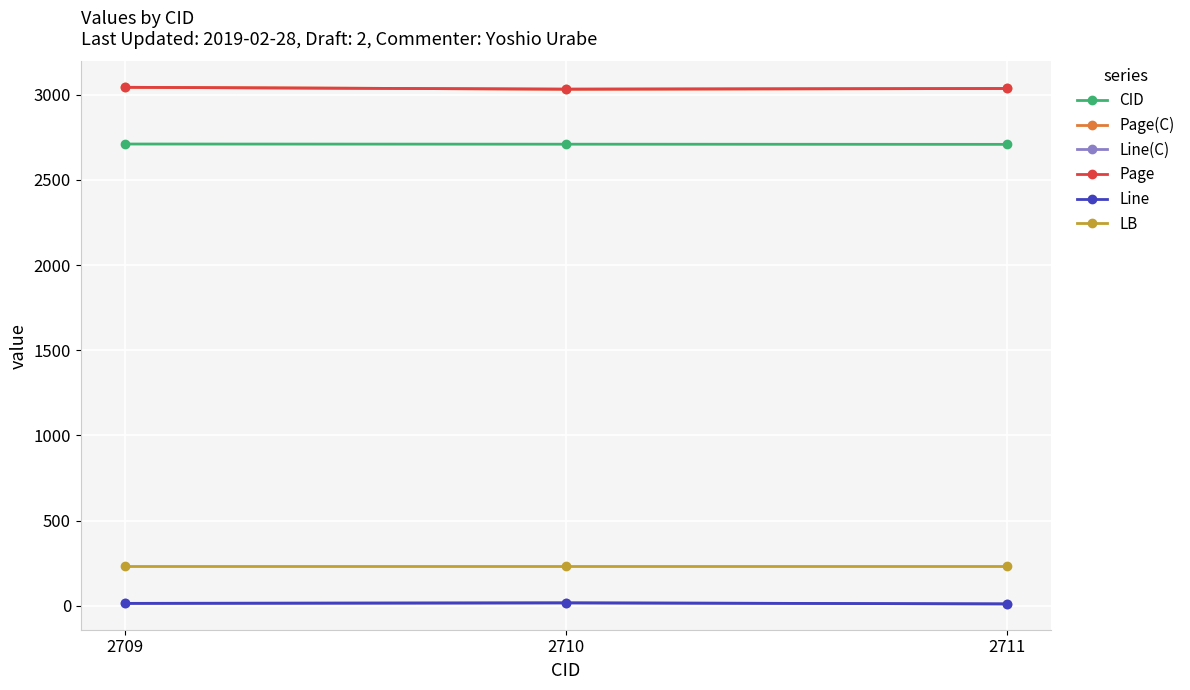

What is the sum of all Page(C) values?

9114